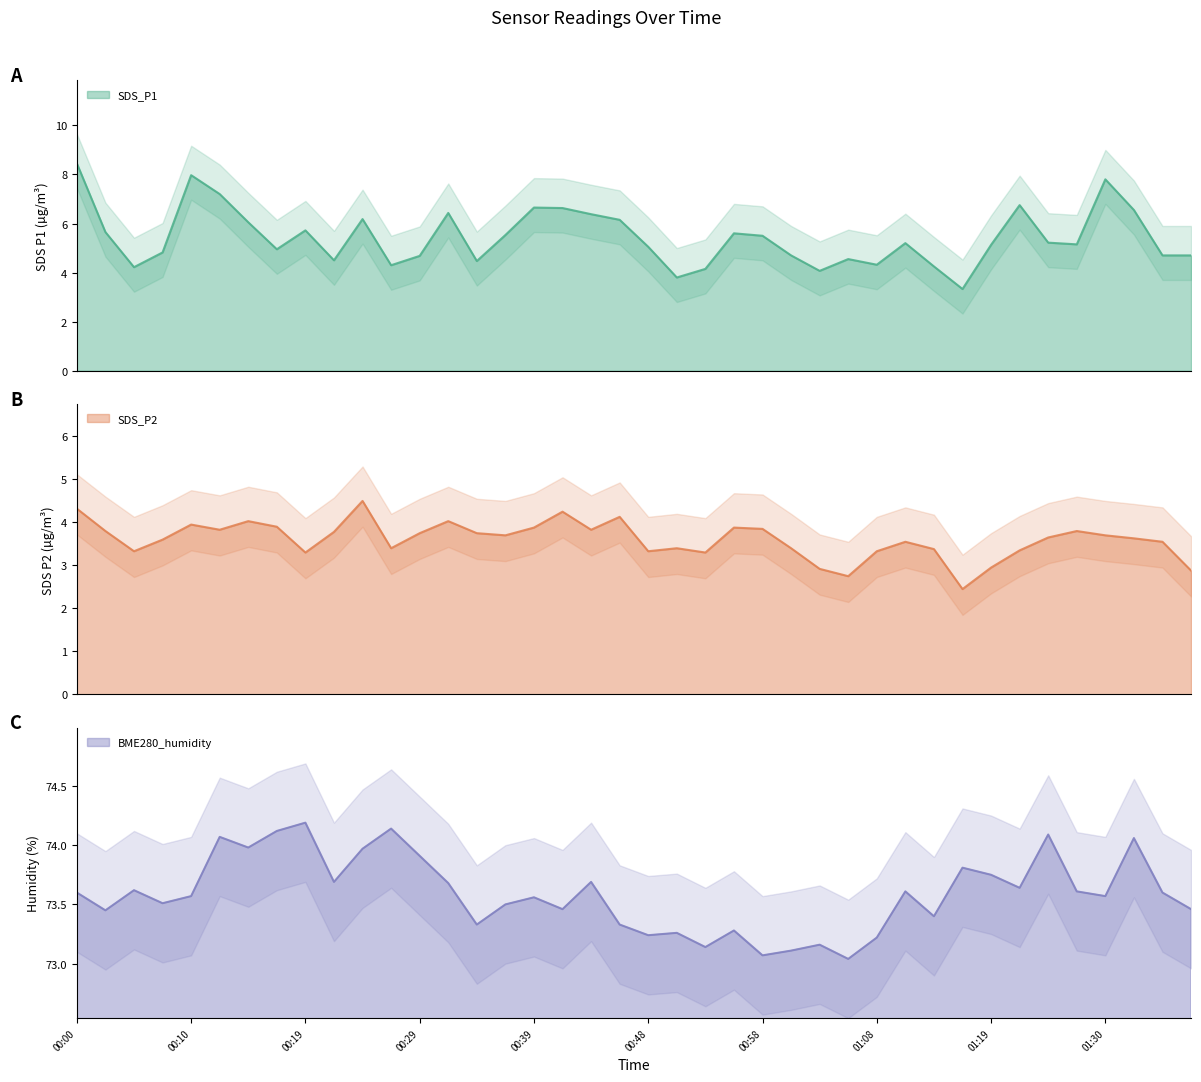

What is the label of the 14th point from the left?

00:31